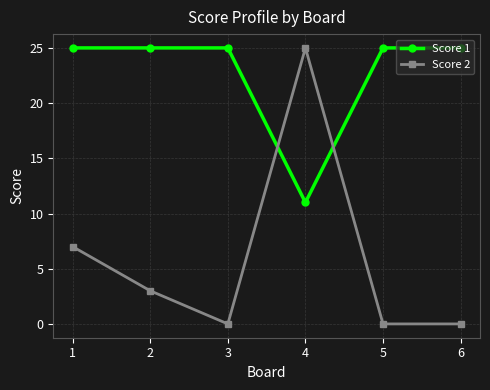

What is the difference between the highest and lowest values at 3?

25